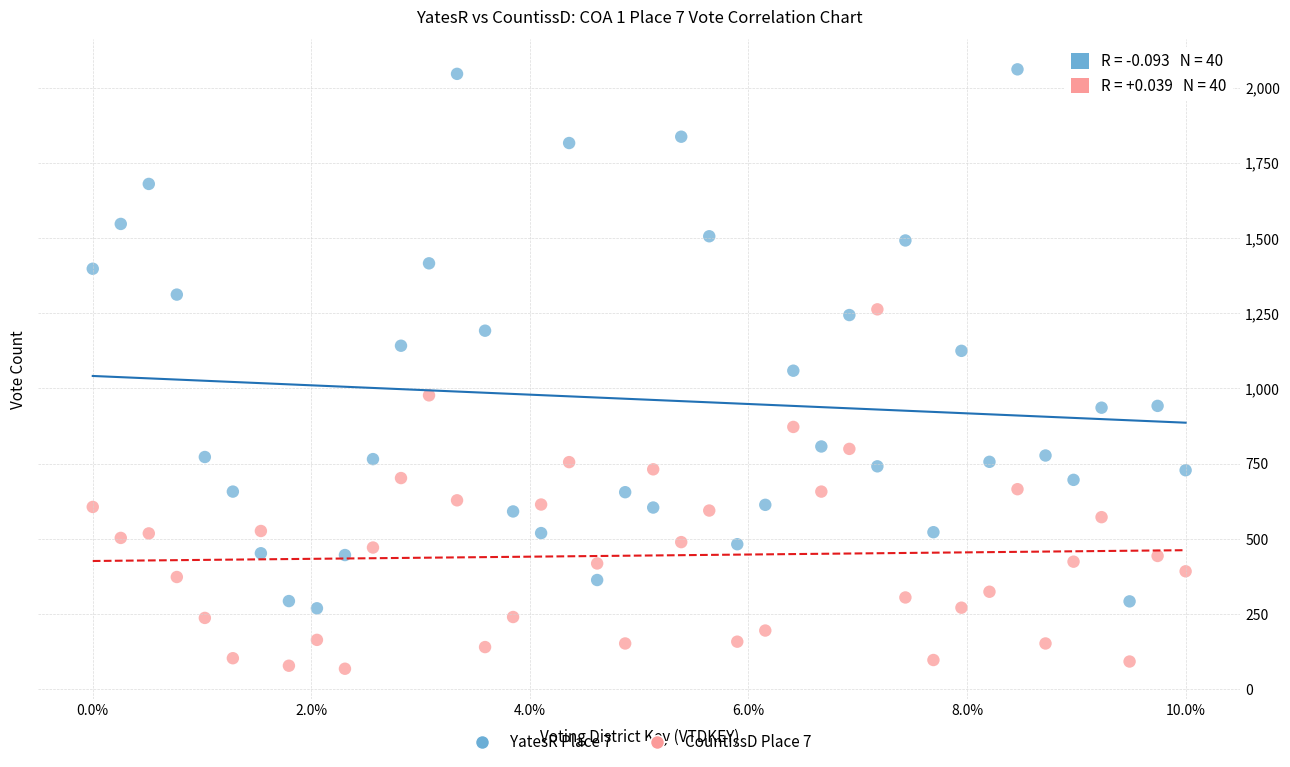

Across all data points, what is the range of Y values (max minus min)?

1993